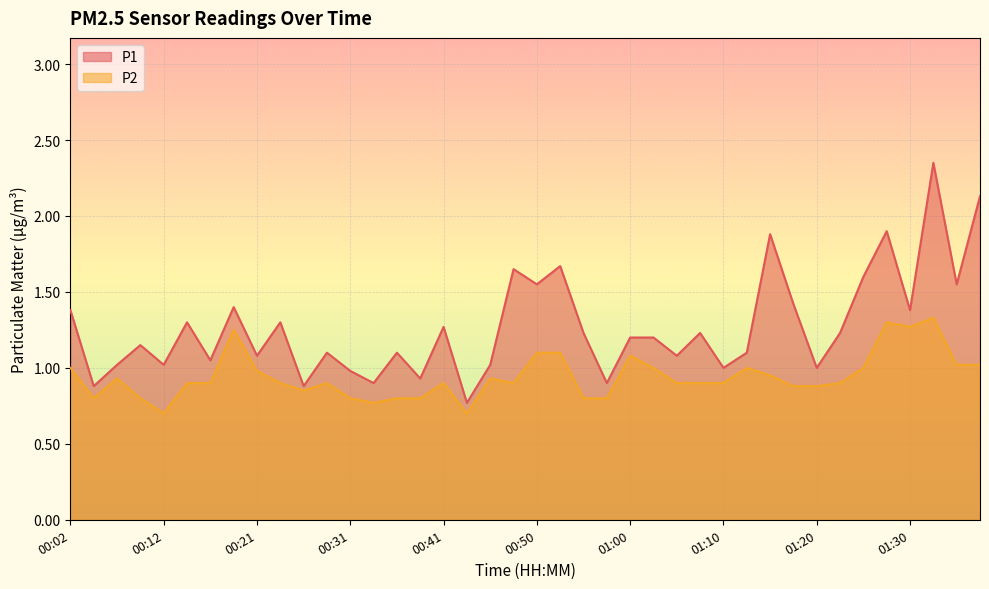

Read the P2 value at 01:22.

0.9